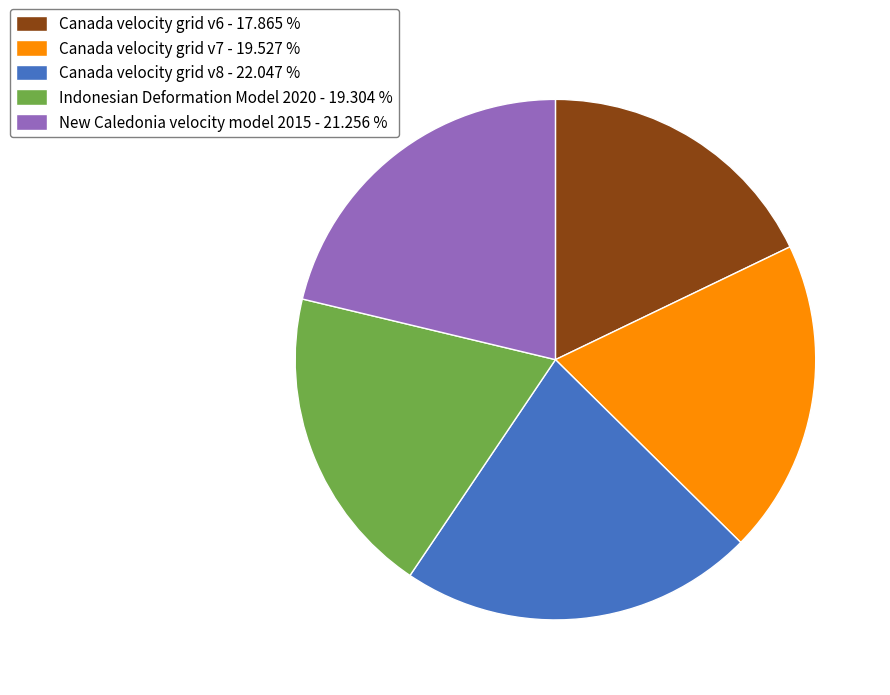

Do Indonesian Deformation Model 2020 - 19.304 % and Canada velocity grid v8 - 22.047 % together represent more than half of the pie?

No